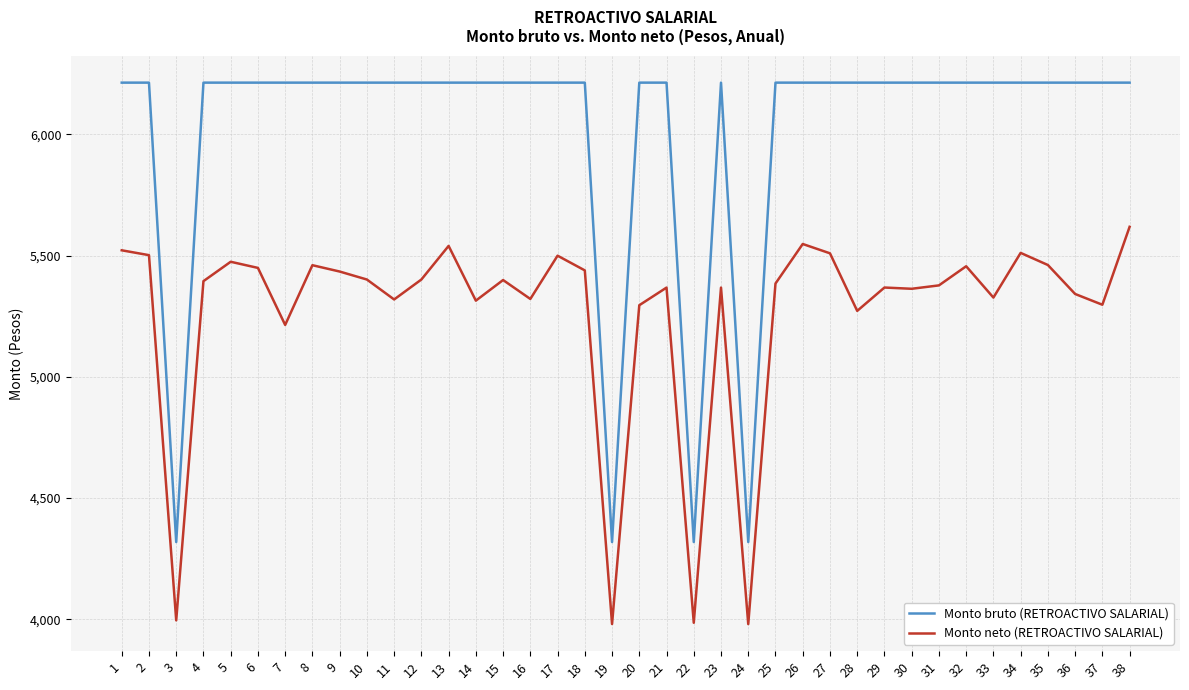

What is the minimum value shown in the chart?

3979.9